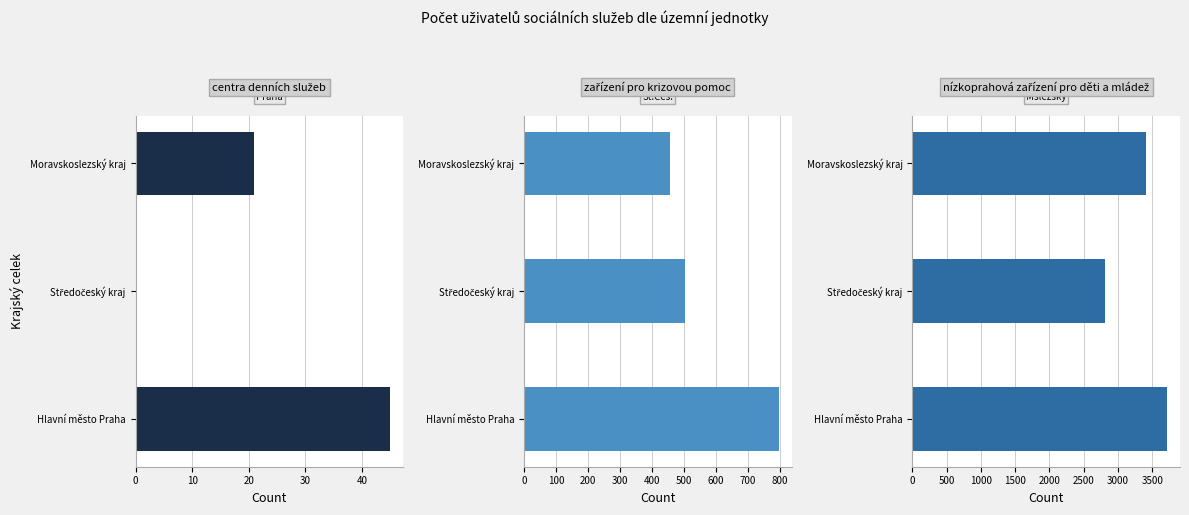

At how many categories does at least one series exceed 1812?

3